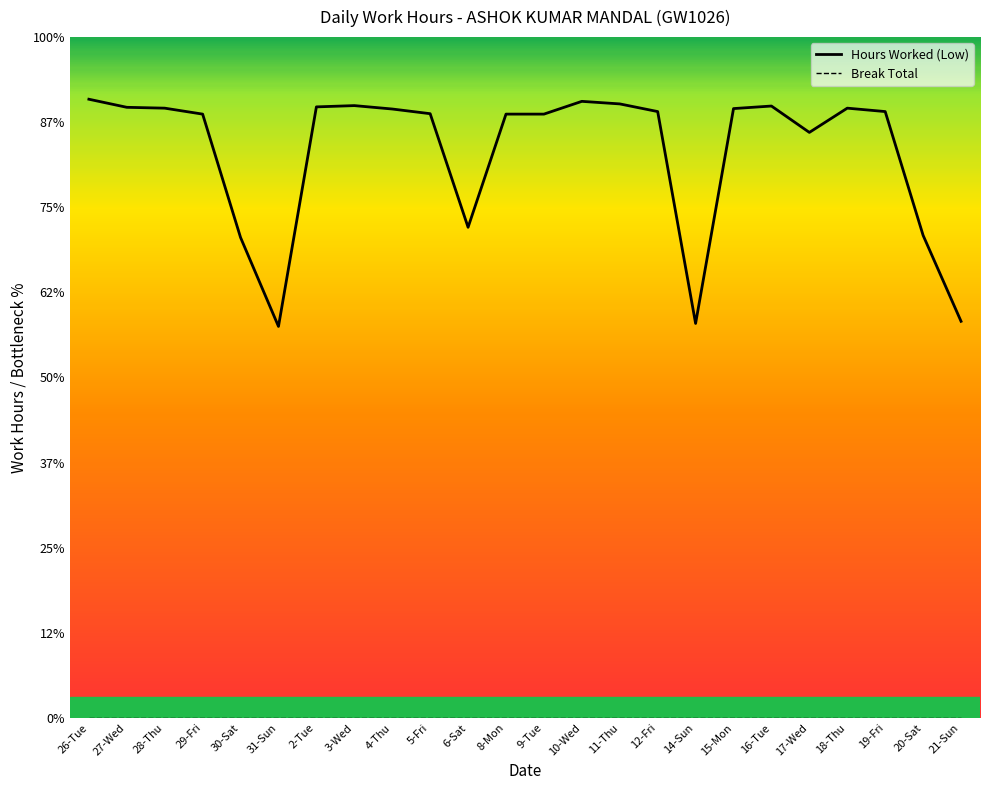

Reading right to left, extract all data points from this chart.

9.3	11.3	14.2	14.3	13.8	14.4	14.3	9.3	14.2	14.4	14.5	14.2	14.2	11.5	14.2	14.3	14.4	14.4	9.2	11.3	14.2	14.3	14.3	14.5